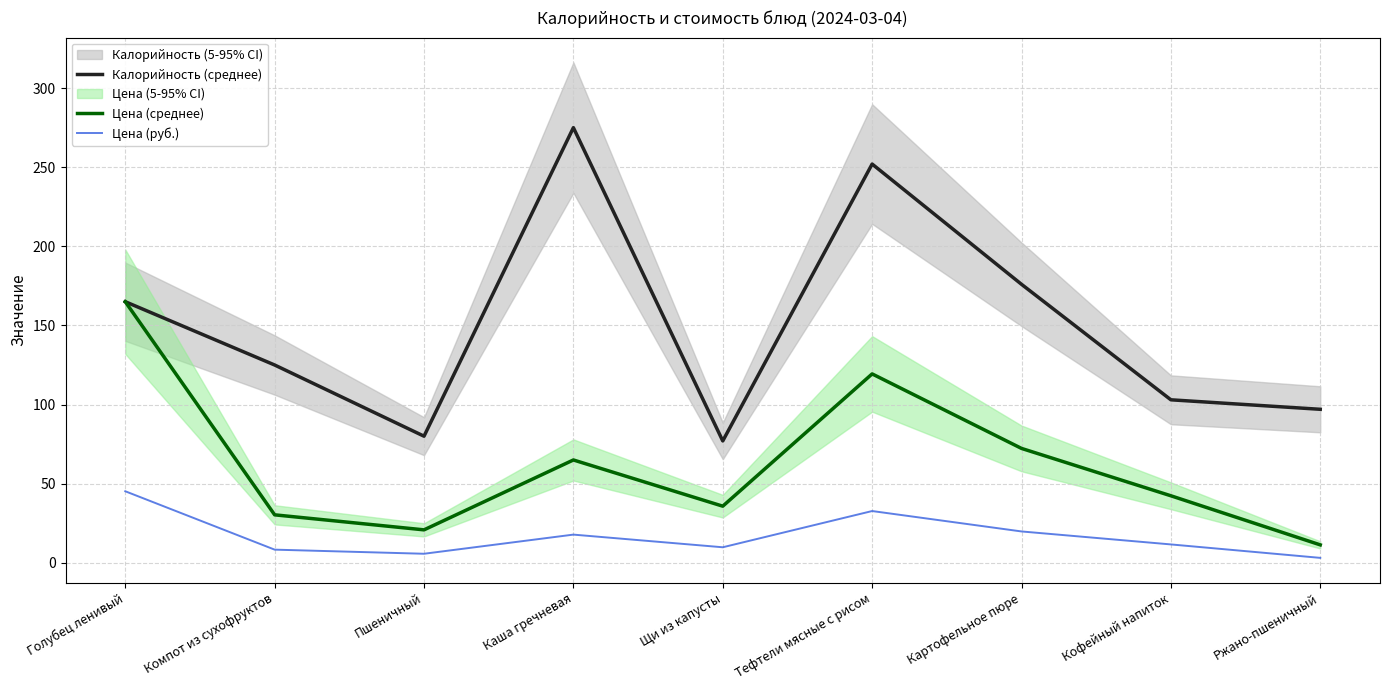

Which category has the lowest value across all series?

Ржано-пшеничный